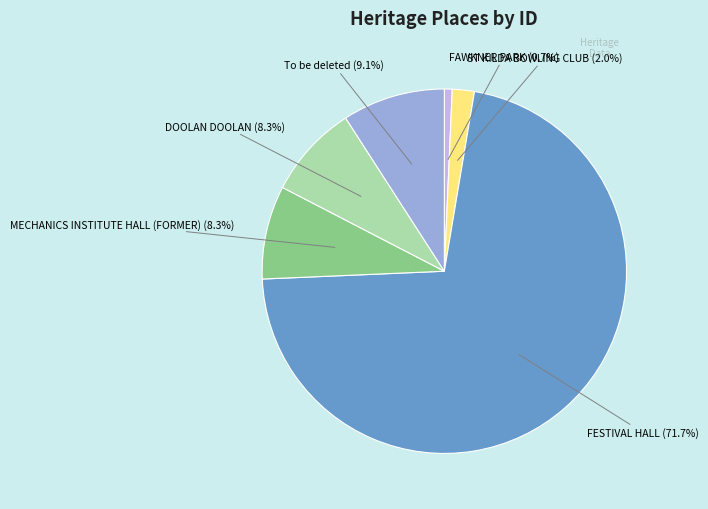

Is there any slice that represents more than half of the pie?

Yes